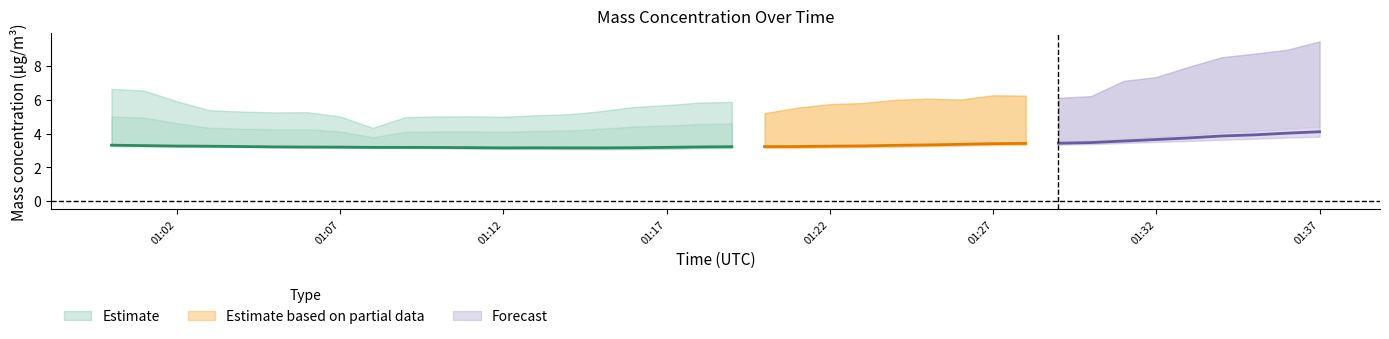

What position from the left is 2022-01-22 01:12:00?

13